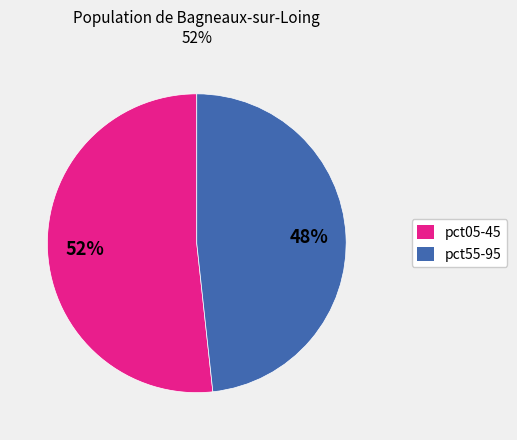

To the nearest percent, what is the average slice percentage?

50%